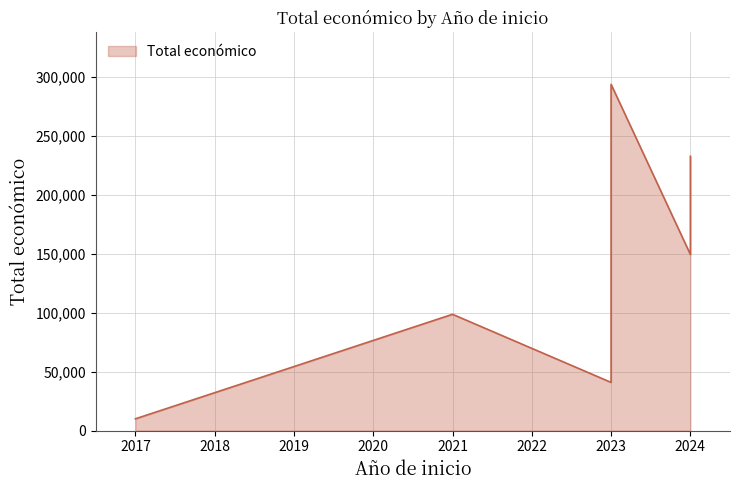

True or false: the data shows 104783 at 2023.

False